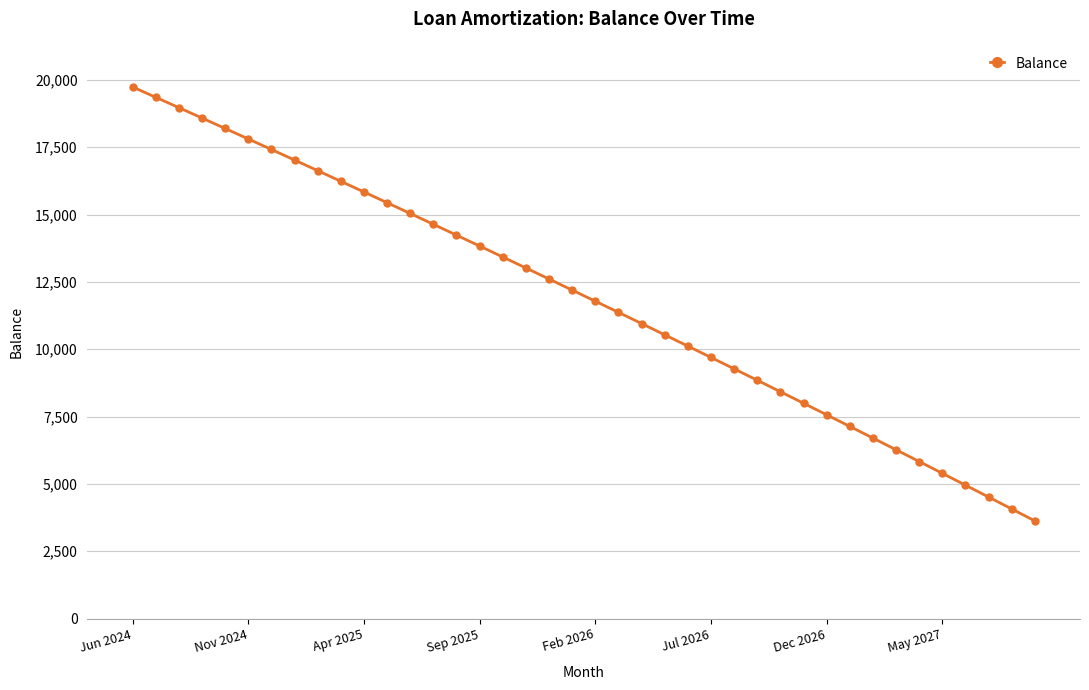

What is the smallest value displayed?

3624